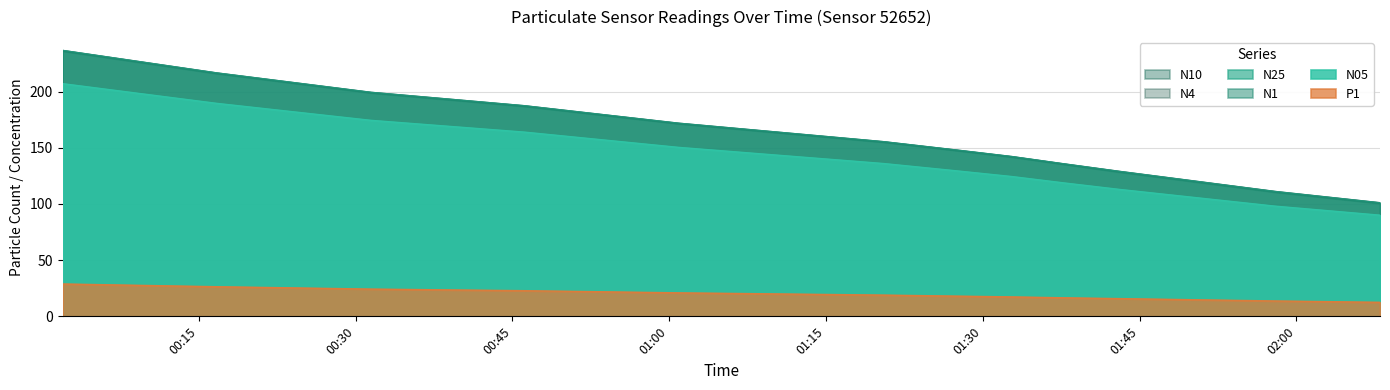

True or false: P1 and N05 cross at least once.

False